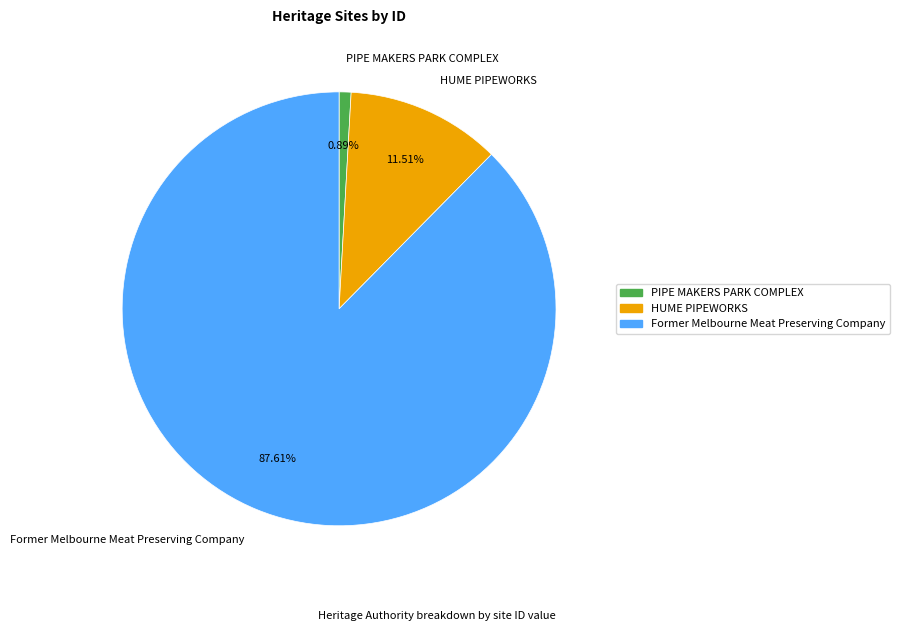

The Former Melbourne Meat Preserving Company slice represents 88% of the pie. True or false?

True